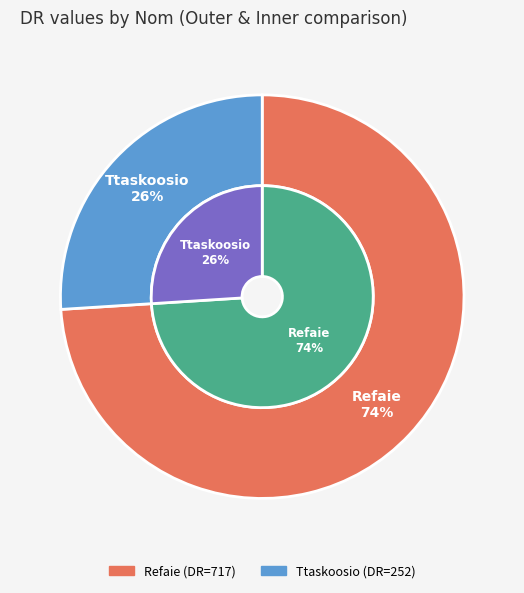

What percentage is the Refaie slice, to the nearest percent?

74%